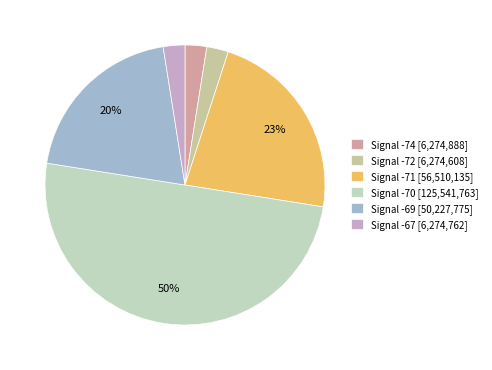

Count the number of slices in the pie.

6